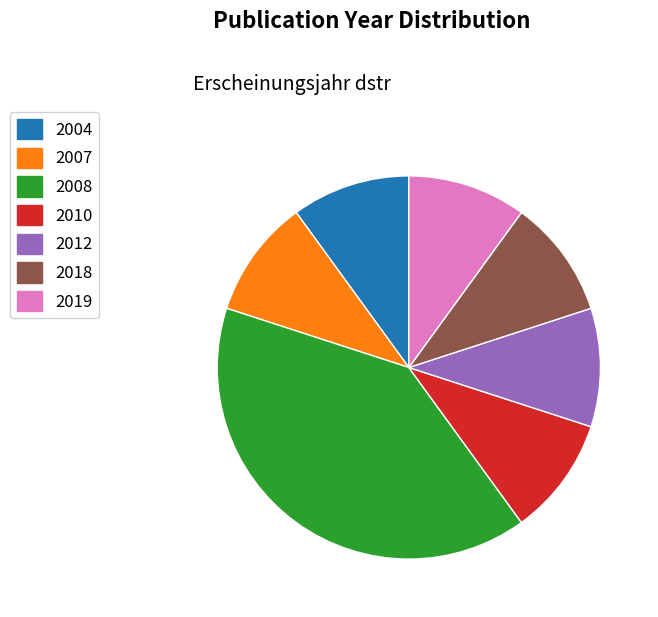

Does any single category account for the majority?

No